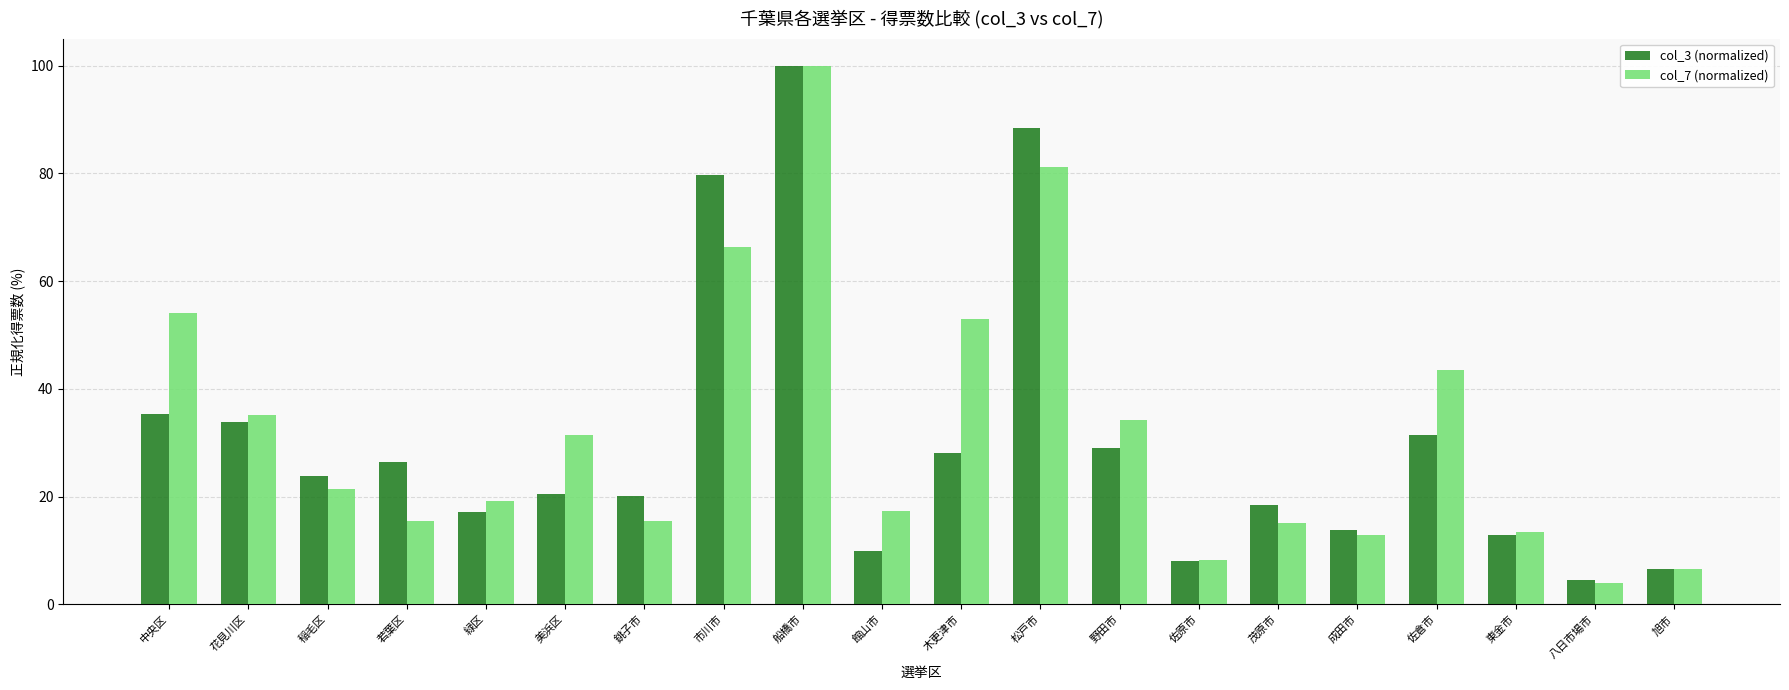

What is the difference between the maximum and second lowest values in the col_3 (normalized) series?

93.5